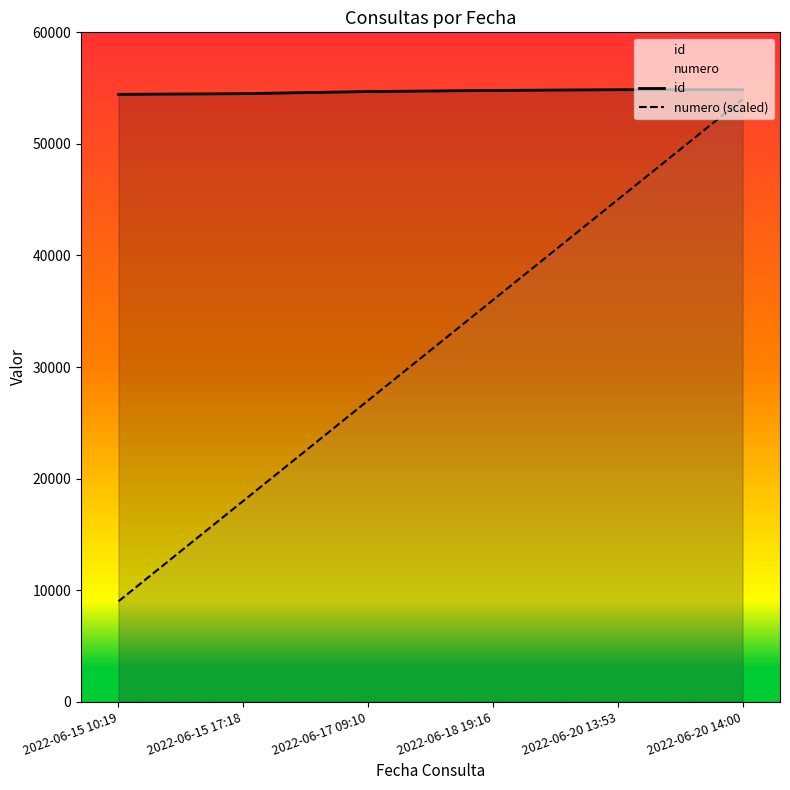

What is the label of the 6th point from the right?

2022-06-15 10:19